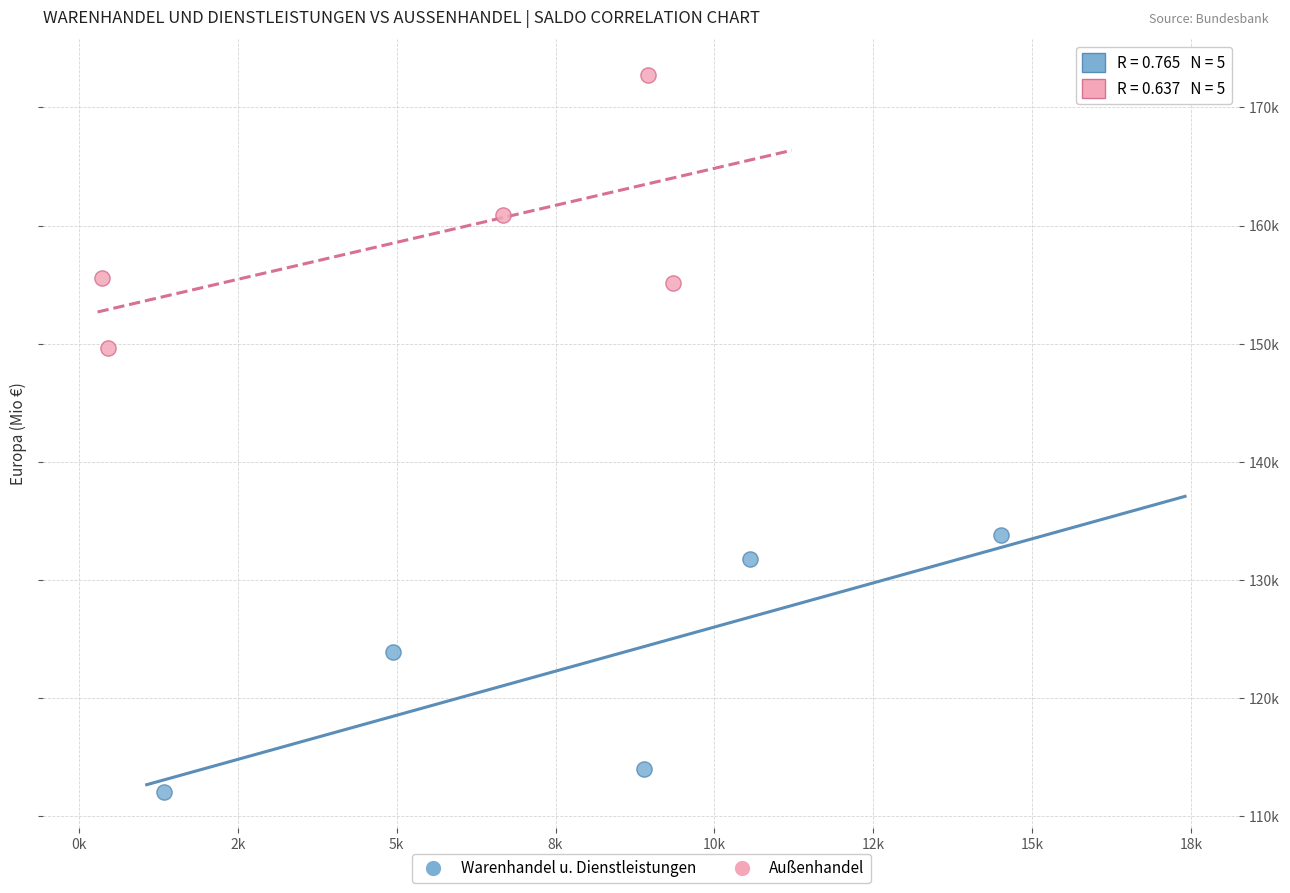

What are all the series names shown in the legend?

Warenhandel u. Dienstleistungen, Außenhandel